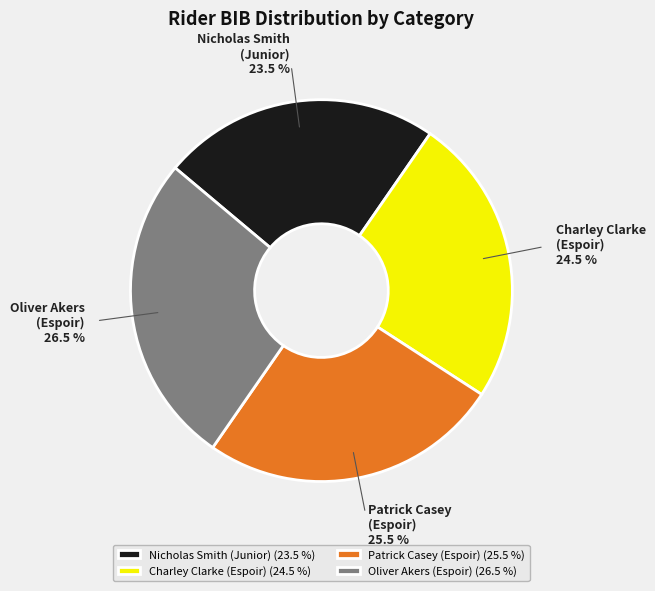

Do Oliver Akers (Espoir) and Charley Clarke (Espoir) together represent more than half of the pie?

Yes